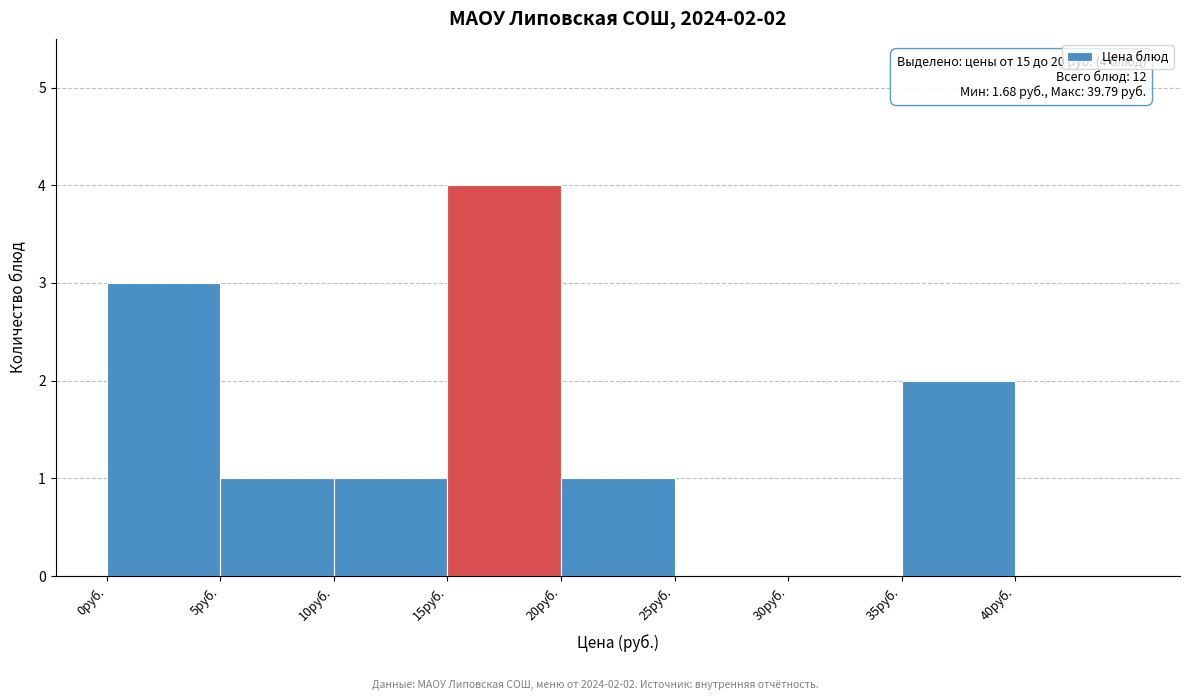

Which range on the x-axis has the tallest bar?

15 to 20